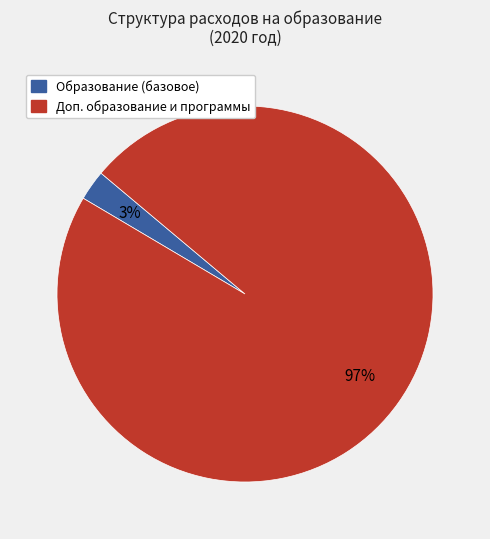

Does any single category account for the majority?

Yes